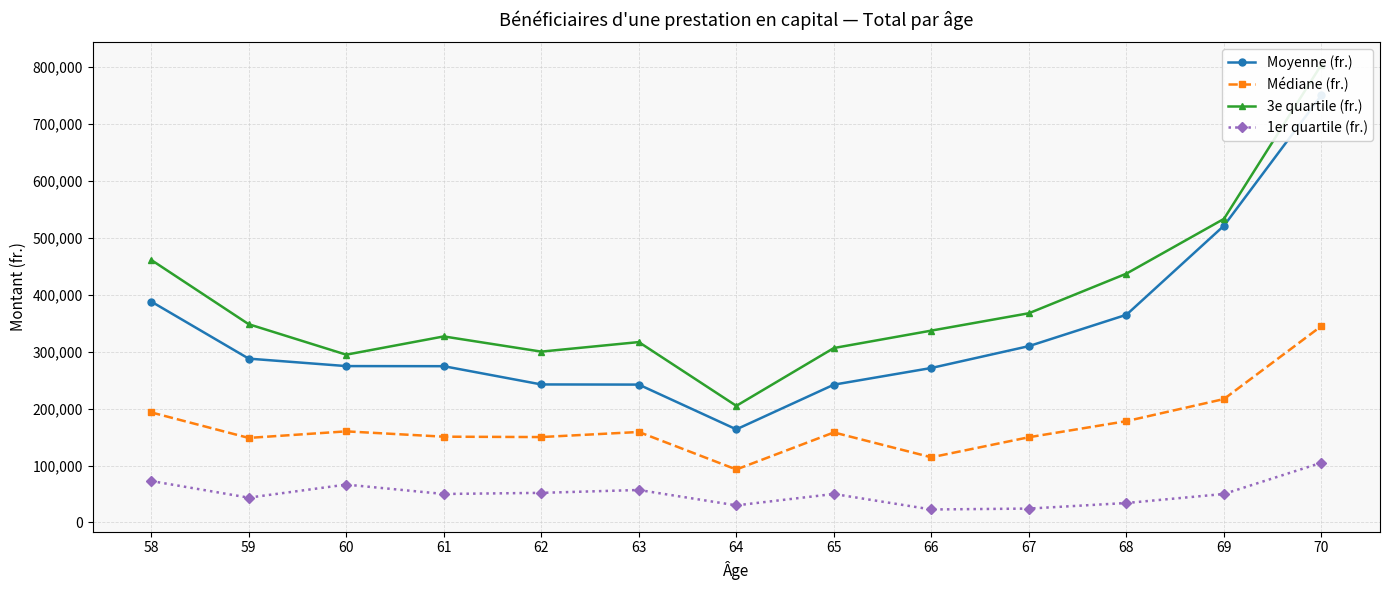

Rank the series by their maximum value, from lowest to highest.

1er quartile (fr.), Médiane (fr.), Moyenne (fr.), 3e quartile (fr.)